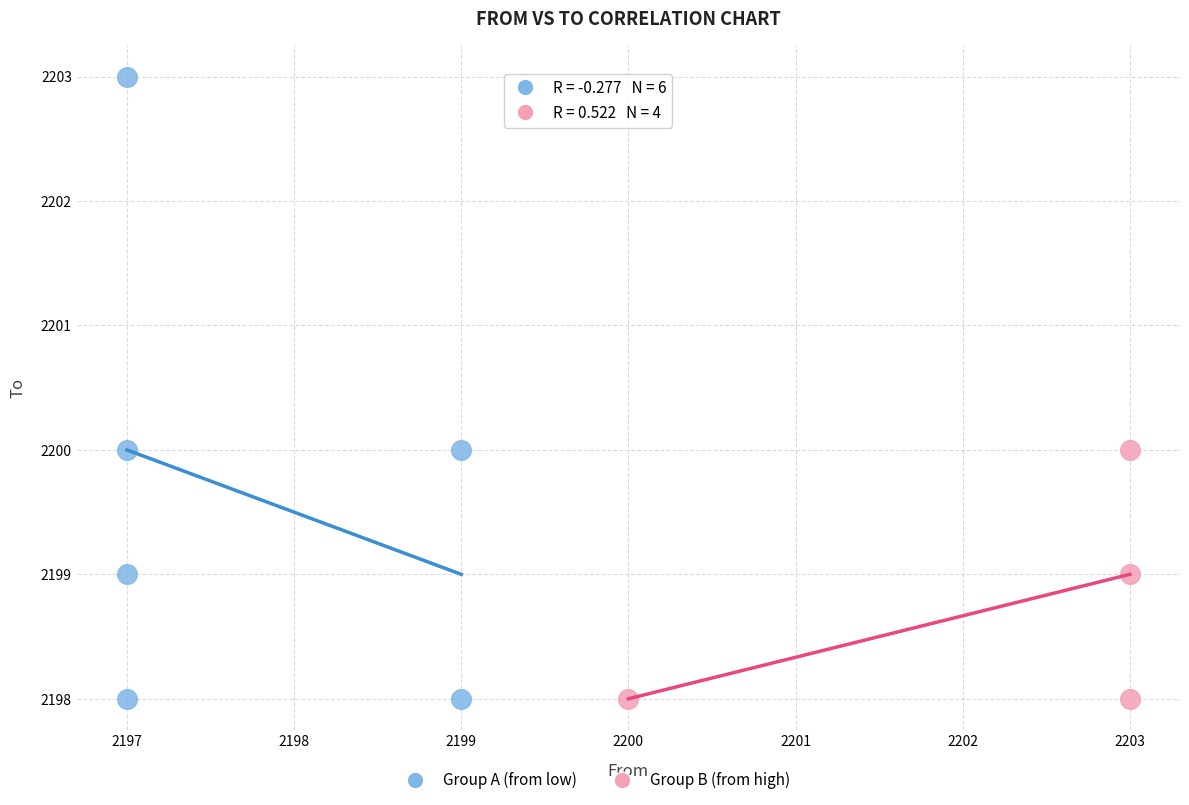

Which series has the widest spread of Y values?

Group A (from low)